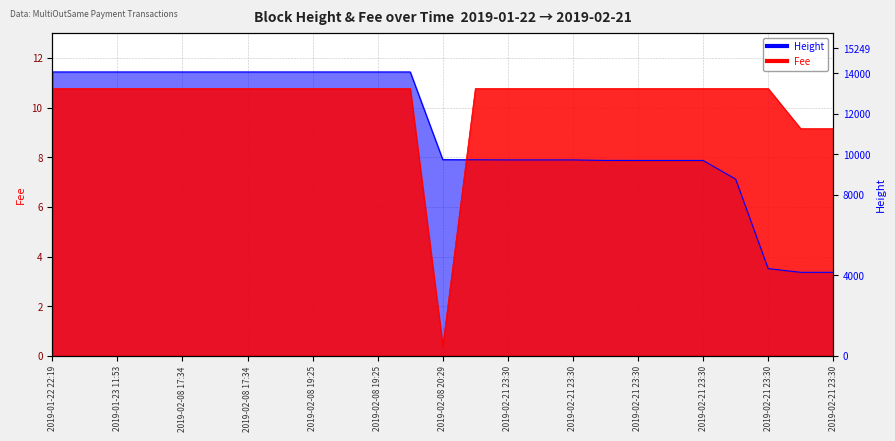

What is the spread (max minus min) of values at 2019-02-21 23:30?

2.9